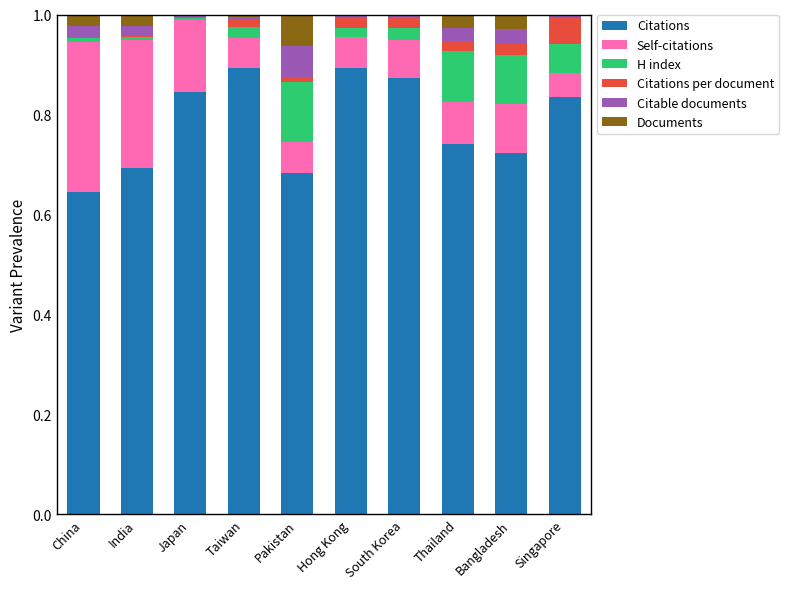

Rank the categories by Citations value from highest to lowest.

Hong Kong, Taiwan, South Korea, Japan, Singapore, Thailand, Bangladesh, India, Pakistan, China